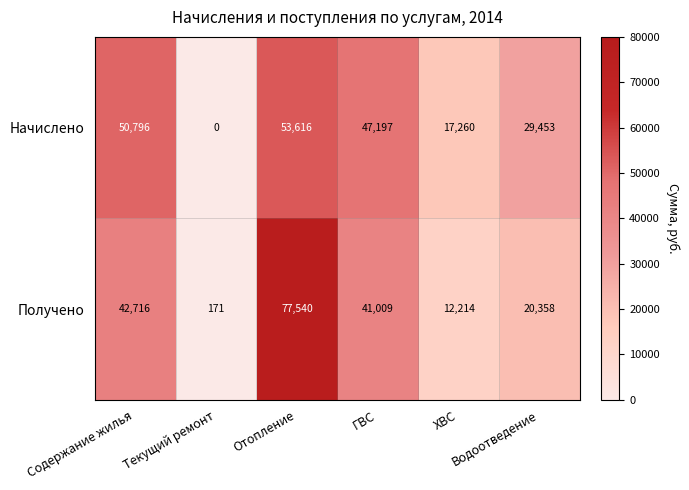

What is the difference between the maximum and minimum values in the Получено series?

77369